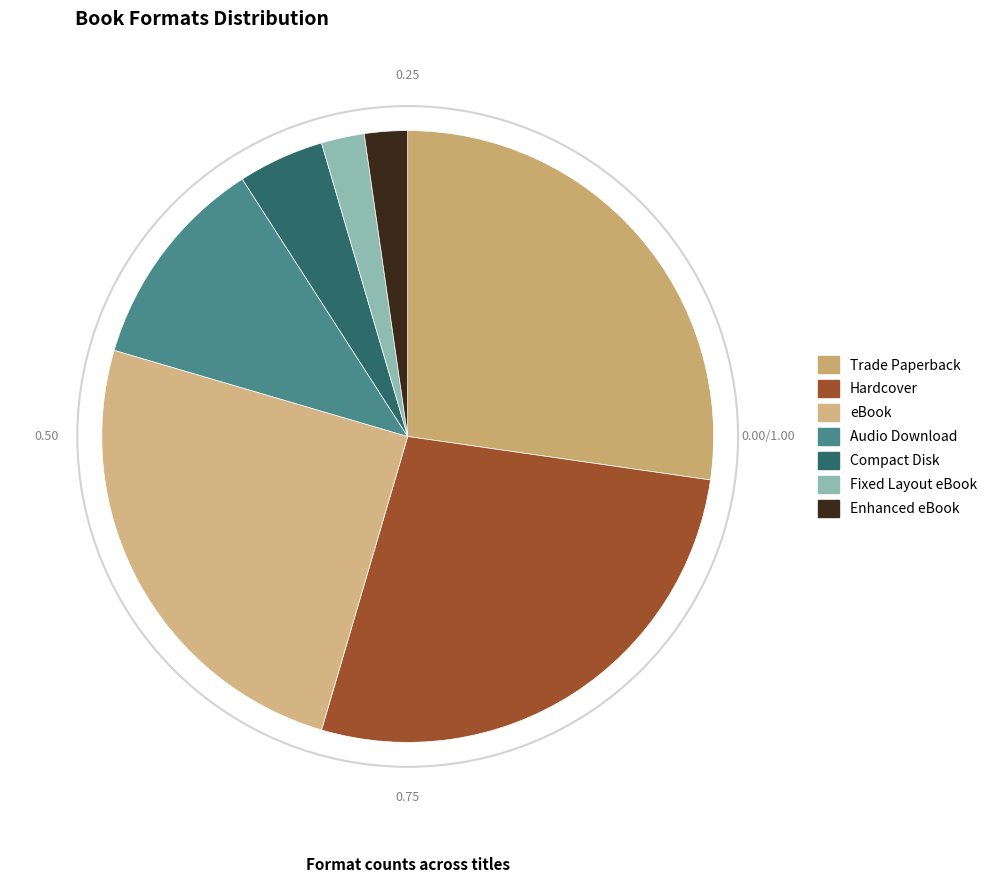

True or false: Trade Paperback accounts for 27% of the total.

True